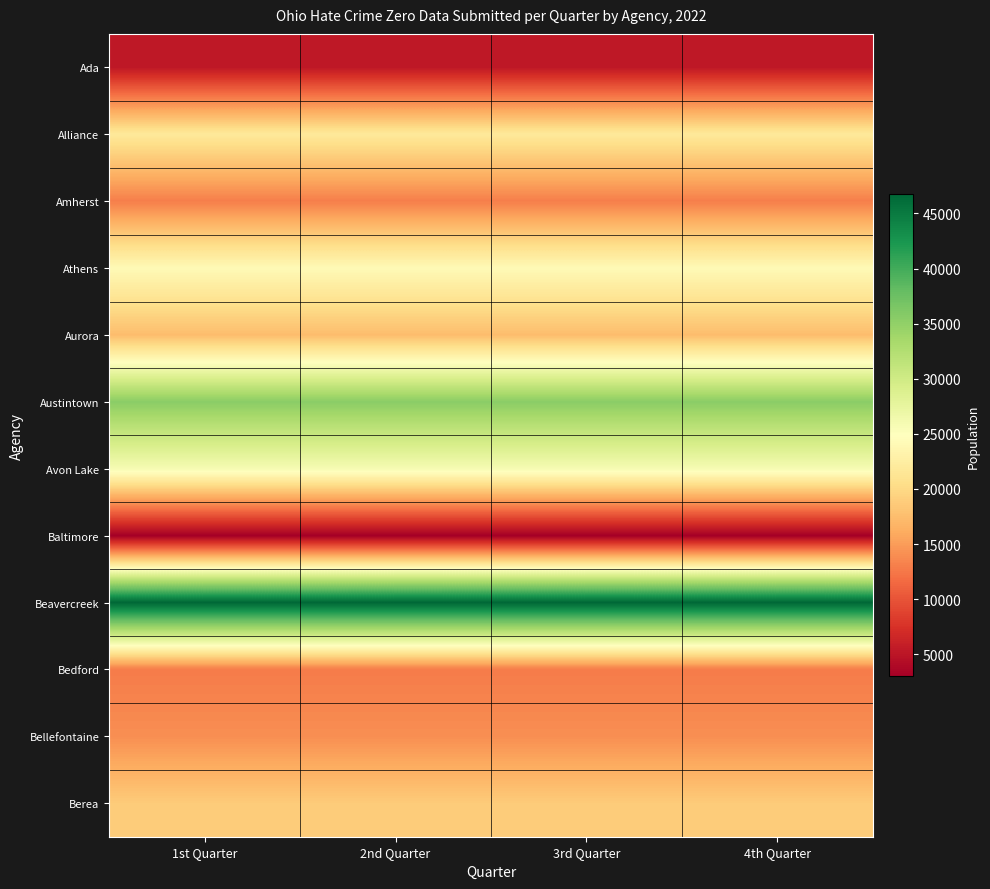

Reading right to left, transcribe all the data shown in this chart.

Ada: 4th Quarter=5238	3rd Quarter=5238	2nd Quarter=5238	1st Quarter=5238
Alliance: 4th Quarter=21817	3rd Quarter=21817	2nd Quarter=21817	1st Quarter=21817
Amherst: 4th Quarter=12993	3rd Quarter=12993	2nd Quarter=12993	1st Quarter=12993
Athens: 4th Quarter=24220	3rd Quarter=24220	2nd Quarter=24220	1st Quarter=24220
Aurora: 4th Quarter=17486	3rd Quarter=17486	2nd Quarter=17486	1st Quarter=17486
Austintown: 4th Quarter=35462	3rd Quarter=35462	2nd Quarter=35462	1st Quarter=35462
Avon Lake: 4th Quarter=25846	3rd Quarter=25846	2nd Quarter=25846	1st Quarter=25846
Baltimore: 4th Quarter=2993	3rd Quarter=2993	2nd Quarter=2993	1st Quarter=2993
Beavercreek: 4th Quarter=46749	3rd Quarter=46749	2nd Quarter=46749	1st Quarter=46749
Bedford: 4th Quarter=12784	3rd Quarter=12784	2nd Quarter=12784	1st Quarter=12784
Bellefontaine: 4th Quarter=14065	3rd Quarter=14065	2nd Quarter=14065	1st Quarter=14065
Berea: 4th Quarter=18736	3rd Quarter=18736	2nd Quarter=18736	1st Quarter=18736